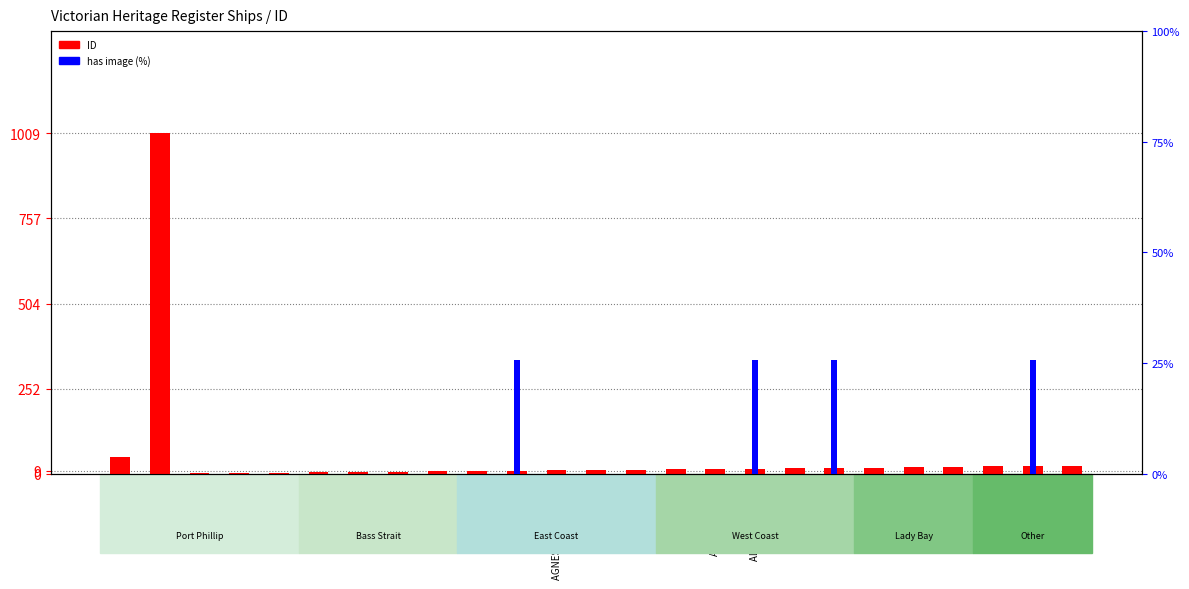

List the series in order of their overall mean, lowest first.

has image (%), ID